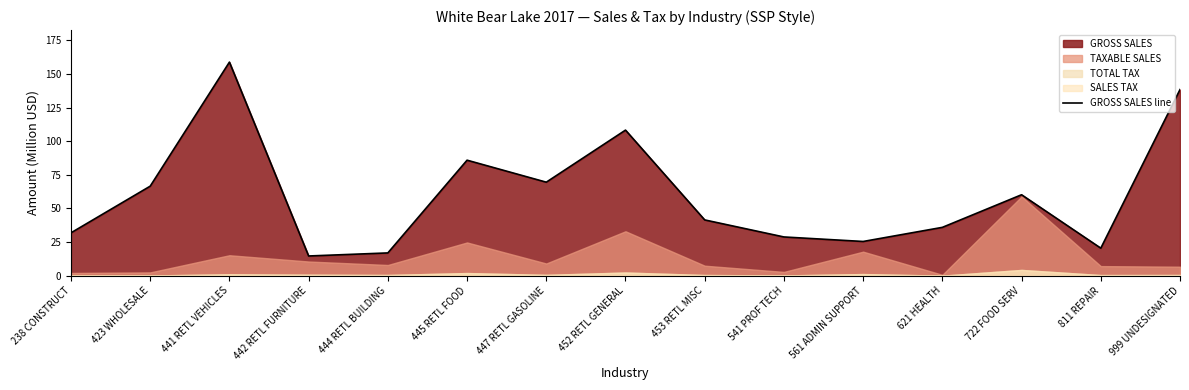

Reading right to left, list all the values displayed in this chart.

138.4	20.5	60.2	36.0	25.5	28.8	41.5	108.3	69.6	85.9	16.9	14.7	158.8	66.6	31.9